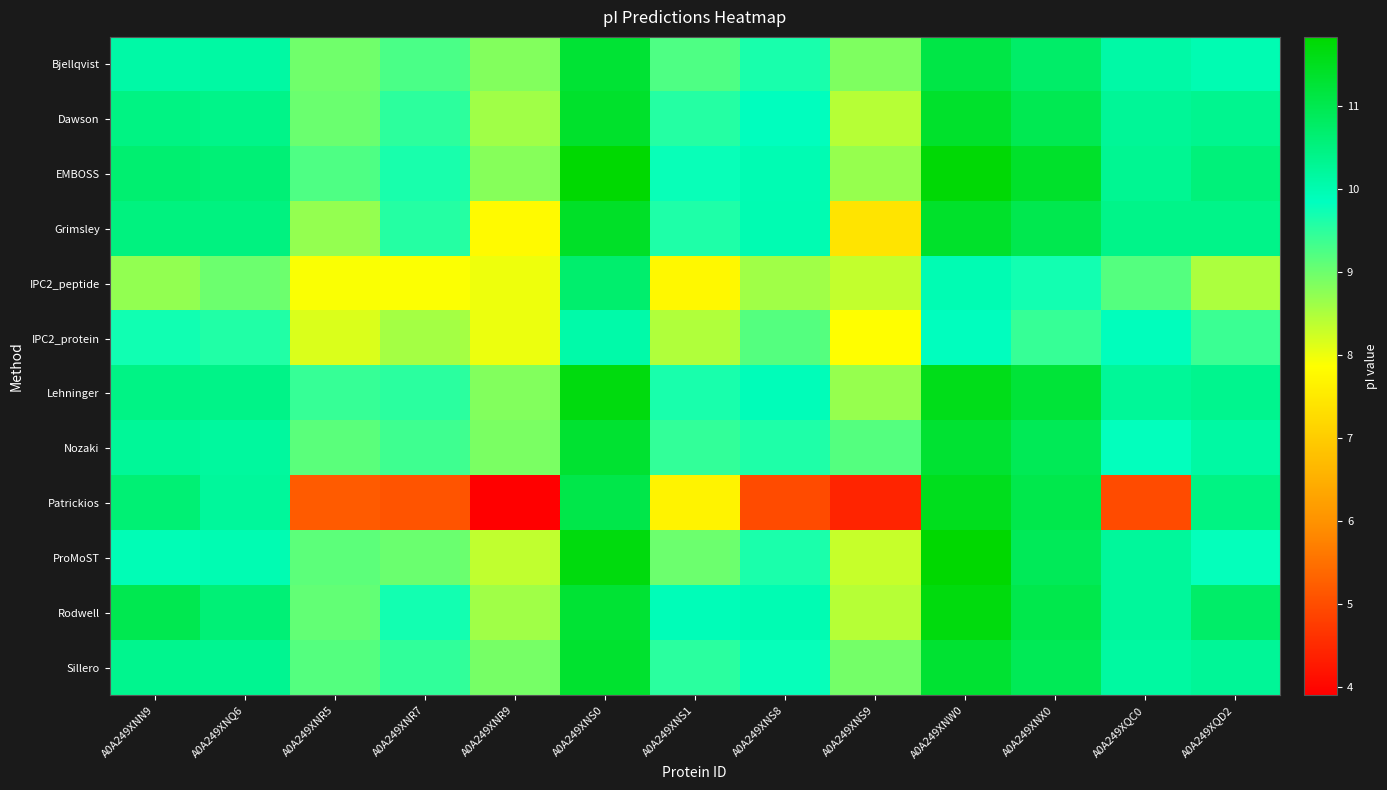

Reading left to right, extract all data points from this chart.

Bjellqvist: A0A249XNN9=10.1	A0A249XNQ6=10.1	A0A249XNR5=9.0	A0A249XNR7=9.3	A0A249XNR9=8.8	A0A249XNS0=11.3	A0A249XNS1=9.2	A0A249XNS8=9.6	A0A249XNS9=8.9	A0A249XNW0=11.1	A0A249XNX0=10.7	A0A249XQC0=10.1	A0A249XQD2=10.0
Dawson: A0A249XNN9=10.5	A0A249XNQ6=10.4	A0A249XNR5=9.0	A0A249XNR7=9.5	A0A249XNR9=8.6	A0A249XNS0=11.4	A0A249XNS1=9.6	A0A249XNS8=9.9	A0A249XNS9=8.4	A0A249XNW0=11.4	A0A249XNX0=11.0	A0A249XQC0=10.2	A0A249XQD2=10.3
EMBOSS: A0A249XNN9=10.7	A0A249XNQ6=10.6	A0A249XNR5=9.2	A0A249XNR7=9.6	A0A249XNR9=8.8	A0A249XNS0=11.8	A0A249XNS1=9.8	A0A249XNS8=10.0	A0A249XNS9=8.7	A0A249XNW0=11.8	A0A249XNX0=11.4	A0A249XQC0=10.3	A0A249XQD2=10.6
Grimsley: A0A249XNN9=10.5	A0A249XNQ6=10.5	A0A249XNR5=8.7	A0A249XNR7=9.6	A0A249XNR9=7.8	A0A249XNS0=11.4	A0A249XNS1=9.6	A0A249XNS8=10.0	A0A249XNS9=7.4	A0A249XNW0=11.4	A0A249XNX0=11.0	A0A249XQC0=10.4	A0A249XQD2=10.4
IPC2_peptide: A0A249XNN9=8.7	A0A249XNQ6=9.0	A0A249XNR5=7.9	A0A249XNR7=7.9	A0A249XNR9=8.0	A0A249XNS0=10.7	A0A249XNS1=7.7	A0A249XNS8=8.6	A0A249XNS9=8.3	A0A249XNW0=10.0	A0A249XNX0=9.7	A0A249XQC0=9.2	A0A249XQD2=8.5
IPC2_protein: A0A249XNN9=9.7	A0A249XNQ6=9.6	A0A249XNR5=8.2	A0A249XNR7=8.6	A0A249XNR9=8.0	A0A249XNS0=10.1	A0A249XNS1=8.5	A0A249XNS8=9.2	A0A249XNS9=7.8	A0A249XNW0=9.9	A0A249XNX0=9.4	A0A249XQC0=9.9	A0A249XQD2=9.4
Lehninger: A0A249XNN9=10.4	A0A249XNQ6=10.4	A0A249XNR5=9.4	A0A249XNR7=9.5	A0A249XNR9=8.8	A0A249XNS0=11.7	A0A249XNS1=9.6	A0A249XNS8=9.9	A0A249XNS9=8.7	A0A249XNW0=11.6	A0A249XNX0=11.2	A0A249XQC0=10.2	A0A249XQD2=10.3
Nozaki: A0A249XNN9=10.2	A0A249XNQ6=10.2	A0A249XNR5=9.1	A0A249XNR7=9.4	A0A249XNR9=8.9	A0A249XNS0=11.3	A0A249XNS1=9.4	A0A249XNS8=9.6	A0A249XNS9=9.2	A0A249XNW0=11.3	A0A249XNX0=10.9	A0A249XQC0=9.8	A0A249XQD2=10.1
Patrickios: A0A249XNN9=10.6	A0A249XNQ6=10.2	A0A249XNR5=5.2	A0A249XNR7=5.1	A0A249XNR9=3.9	A0A249XNS0=11.1	A0A249XNS1=7.7	A0A249XNS8=5.0	A0A249XNS9=4.4	A0A249XNW0=11.5	A0A249XNX0=11.0	A0A249XQC0=5.0	A0A249XQD2=10.5
ProMoST: A0A249XNN9=9.9	A0A249XNQ6=10.0	A0A249XNR5=9.1	A0A249XNR7=9.0	A0A249XNR9=8.3	A0A249XNS0=11.7	A0A249XNS1=9.0	A0A249XNS8=9.6	A0A249XNS9=8.3	A0A249XNW0=11.8	A0A249XNX0=10.9	A0A249XQC0=10.2	A0A249XQD2=9.8
Rodwell: A0A249XNN9=11.0	A0A249XNQ6=10.6	A0A249XNR5=9.1	A0A249XNR7=9.7	A0A249XNR9=8.6	A0A249XNS0=11.3	A0A249XNS1=9.9	A0A249XNS8=10.0	A0A249XNS9=8.4	A0A249XNW0=11.7	A0A249XNX0=11.0	A0A249XQC0=10.2	A0A249XQD2=10.7
Sillero: A0A249XNN9=10.3	A0A249XNQ6=10.3	A0A249XNR5=9.2	A0A249XNR7=9.5	A0A249XNR9=8.9	A0A249XNS0=11.3	A0A249XNS1=9.5	A0A249XNS8=9.8	A0A249XNS9=8.9	A0A249XNW0=11.3	A0A249XNX0=10.9	A0A249XQC0=10.1	A0A249XQD2=10.2